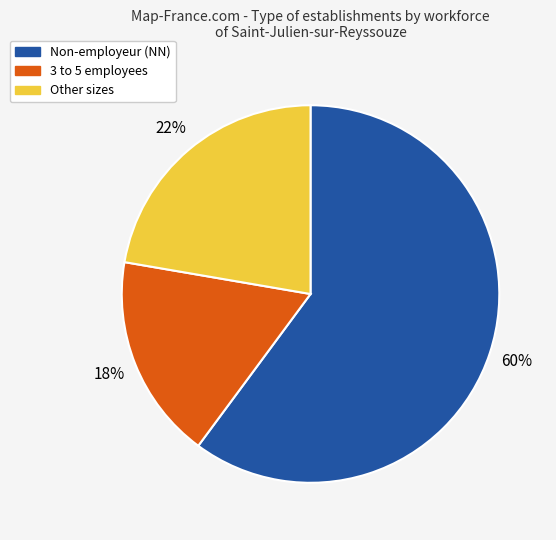

Is there any slice that represents more than half of the pie?

Yes